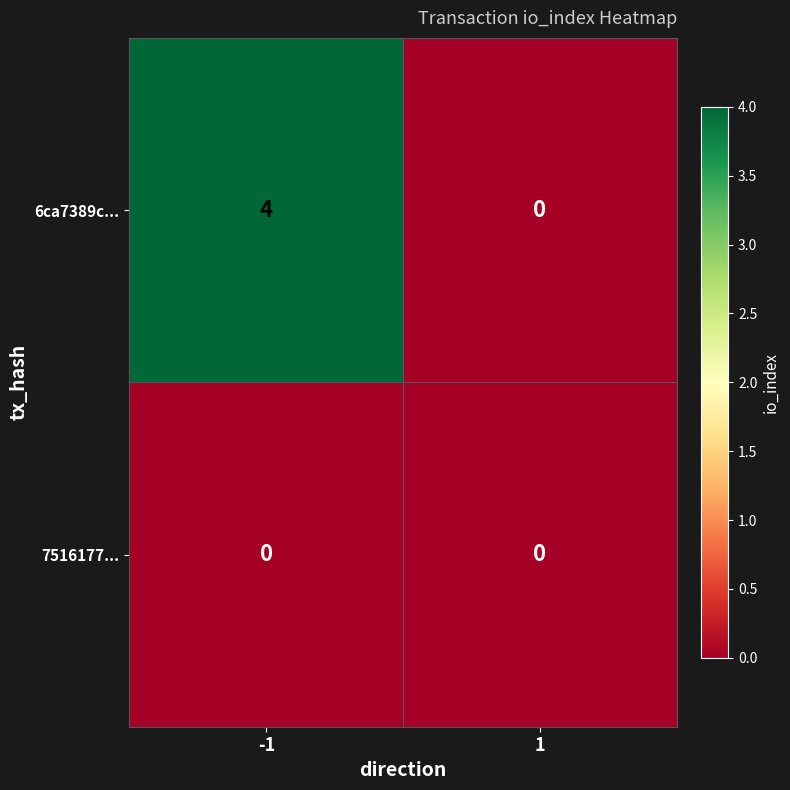

What is the highest value of the 6ca7389c... series?

4